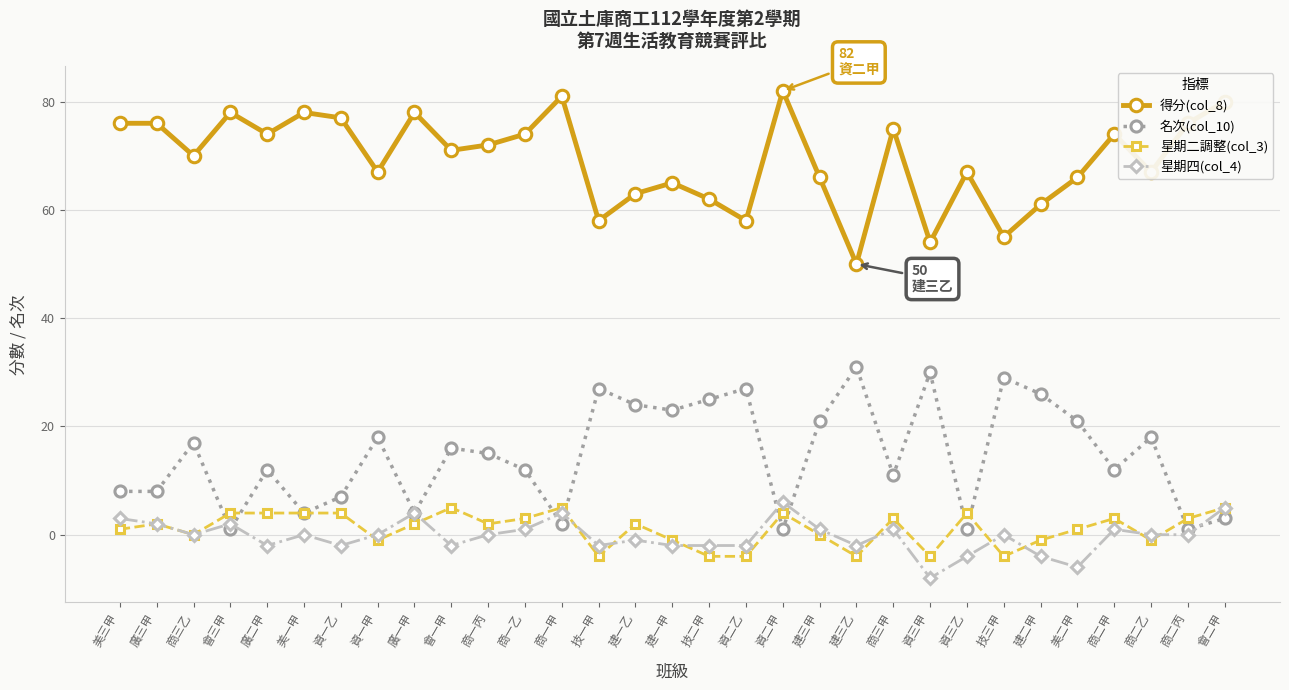

What is the maximum value shown in the chart?

82